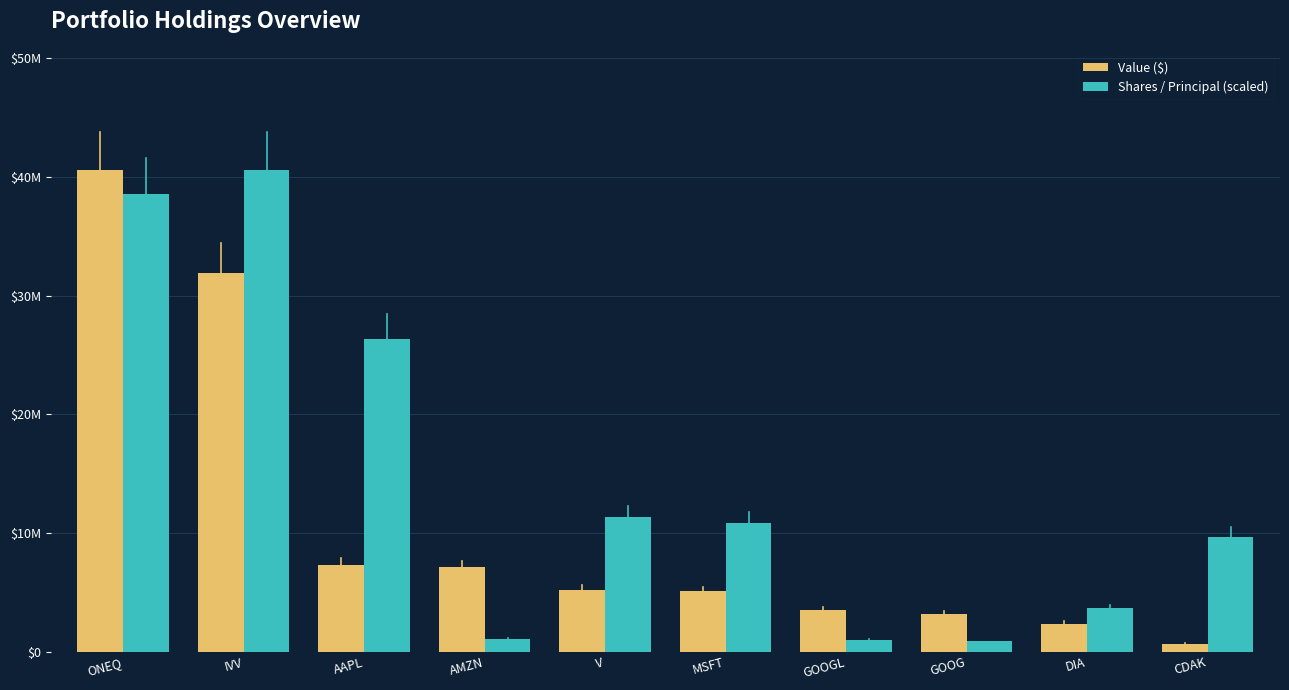

What is the total value across all series at ONEQ?

79108871.6